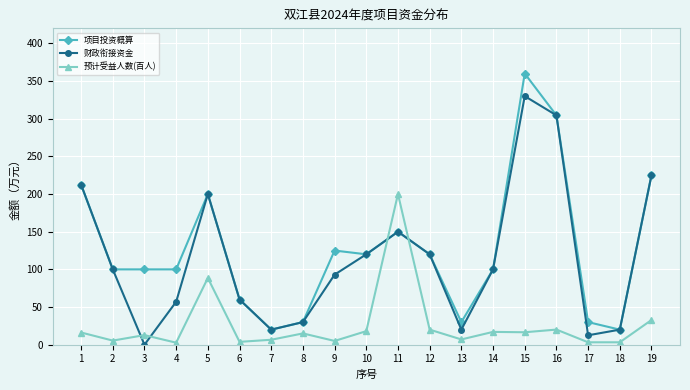

True or false: 财政衔接资金 has more than 1 interior local peaks.

True